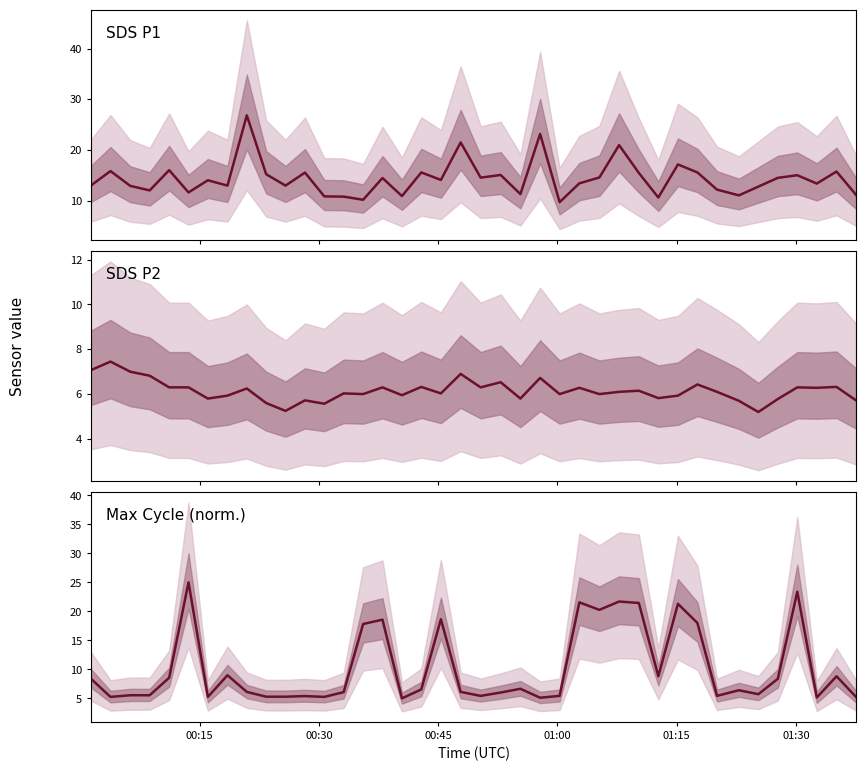

The SDS P2 series shows 7.6 at 12. True or false?

False